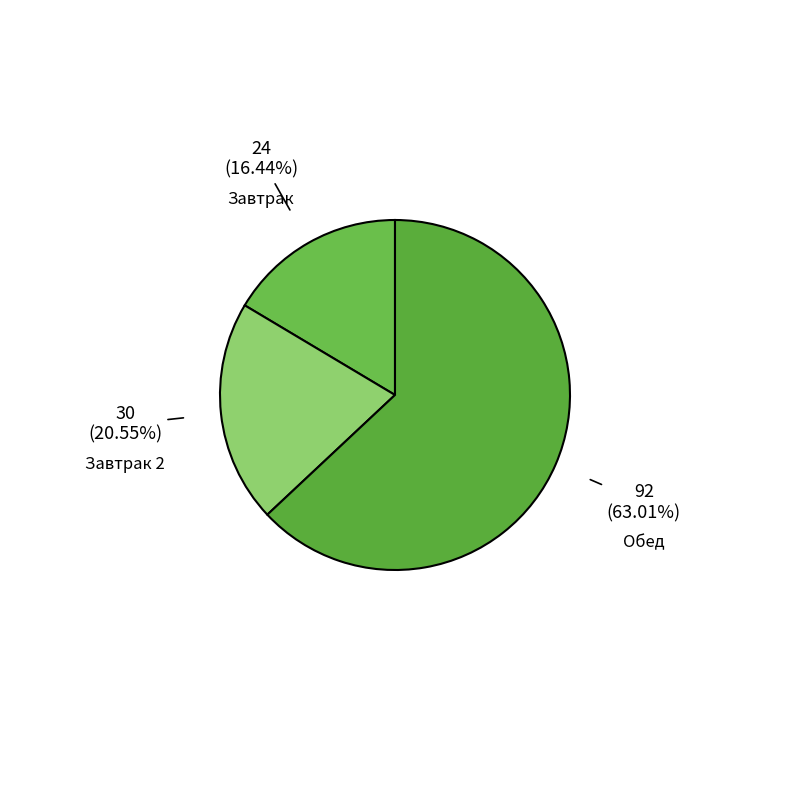

Is there a majority slice in this chart?

Yes